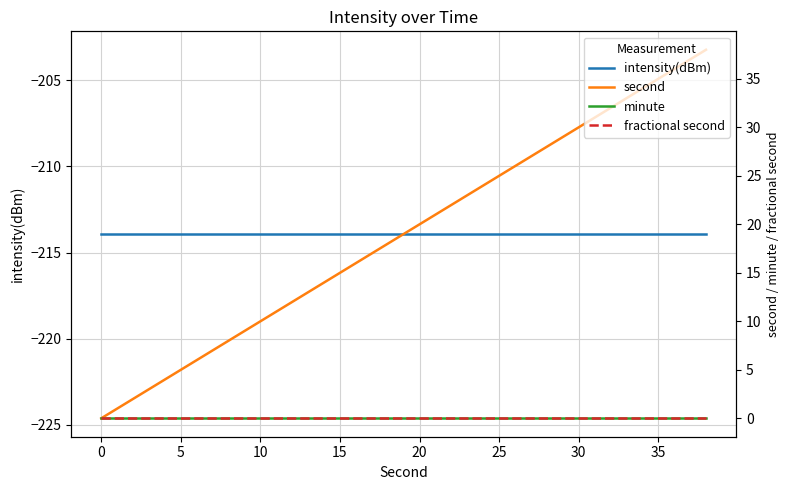

True or false: intensity(dBm) and fractional second cross at least once.

False